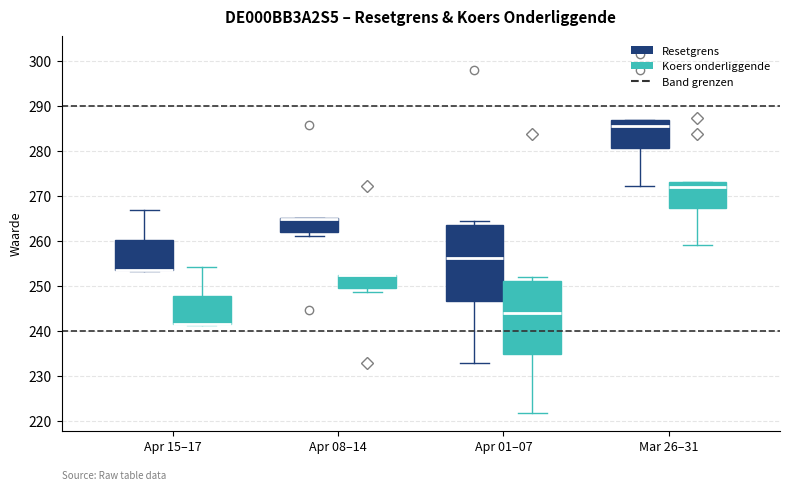

Reading left to right, transcribe this box plot: for each box, give where its median line is, the range the box spans, and where its two whiskers end, as read against the y-axis. The values are not printed on the chart, so give them approximately, as read against the axis.

Apr 15–17 (Resetgrens): median 254 (drawn on the box's lower edge), box 254 to 260, whiskers 253 to 267
Apr 15–17 (Koers onderliggende): median 242 (drawn on the box's lower edge), box 241 to 248, whiskers 241 to 254
Apr 08–14 (Resetgrens): median 265 (drawn on the box's upper edge), box 262 to 265, whiskers 261 to 265
Apr 08–14 (Koers onderliggende): median 252 (drawn on the box's upper edge), box 250 to 252, whiskers 249 to 252
Apr 01–07 (Resetgrens): median 256, box 247 to 264, whiskers 233 to 264 (just above the box's upper edge)
Apr 01–07 (Koers onderliggende): median 244, box 235 to 251, whiskers 222 to 252
Mar 26–31 (Resetgrens): median 286, box 281 to 287, whiskers 272 to 287
Mar 26–31 (Koers onderliggende): median 272, box 267 to 273, whiskers 259 to 273